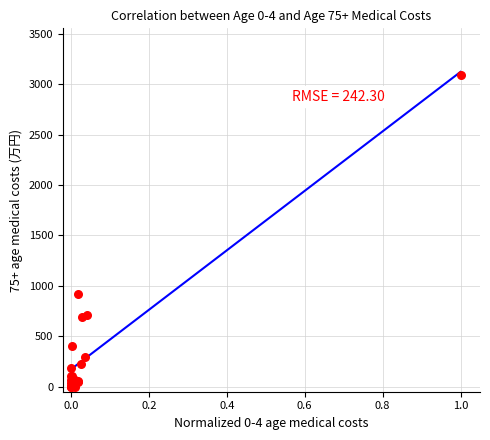

What Y value in the scatter plot is closest to 1545?

914.9